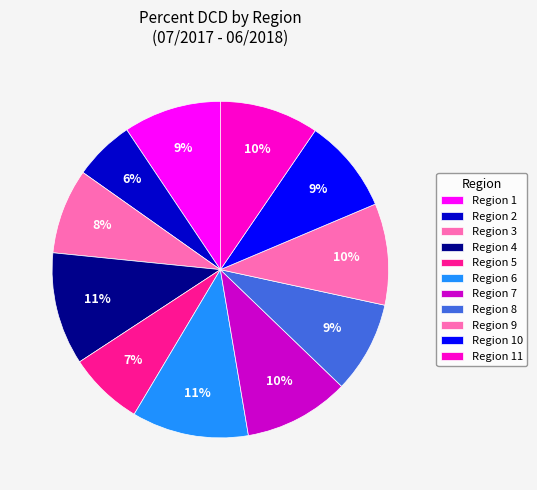

How many segments does this pie chart have?

11